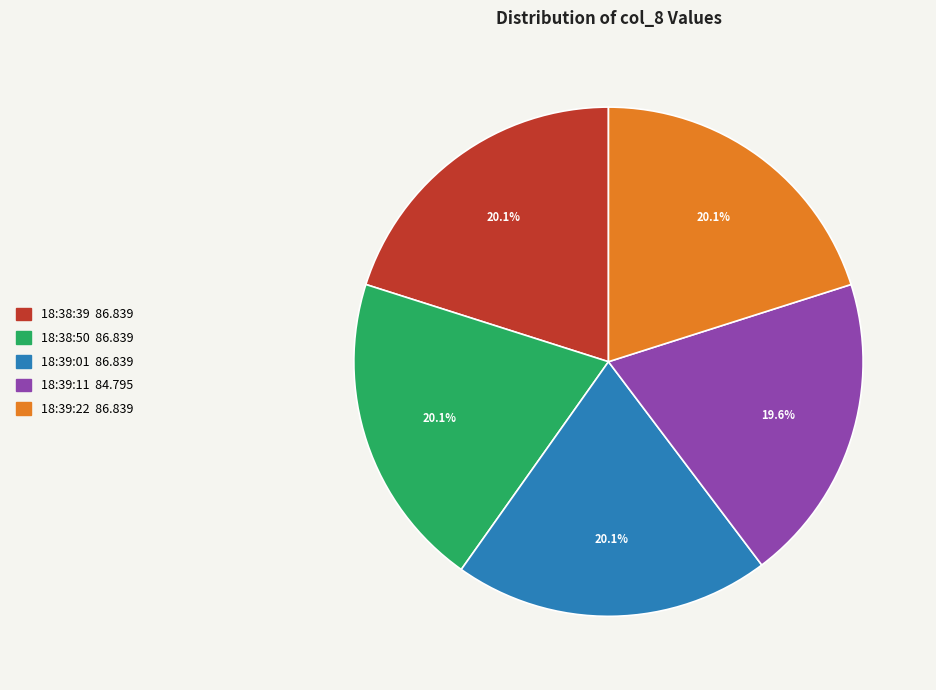

Count the number of slices in the pie.

5